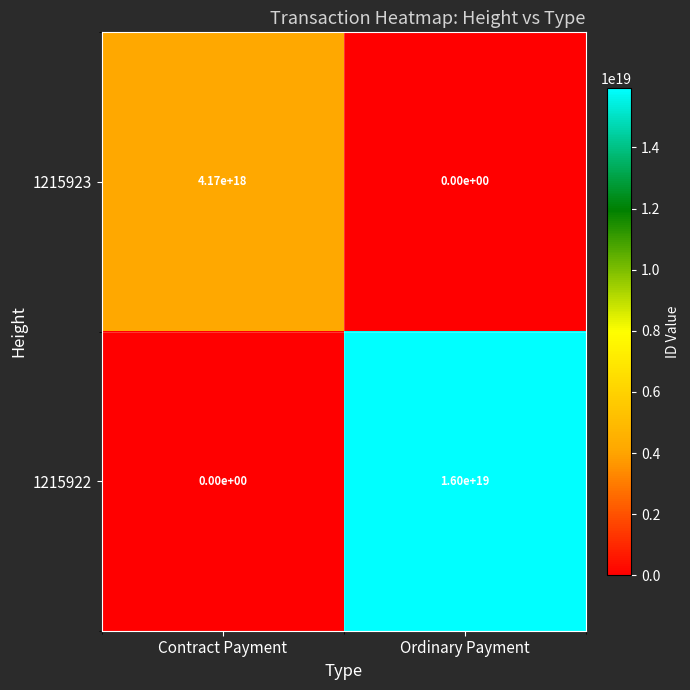

Rank the series at Contract Payment from highest to lowest value.

1215923, 1215922